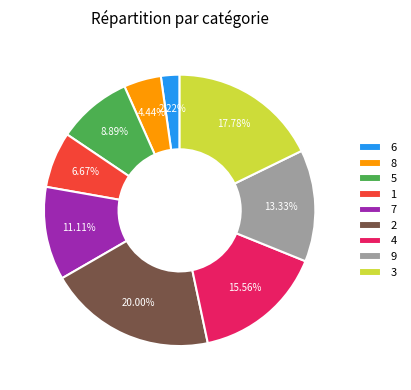

How much of the chart is everything except 5?

91.1%